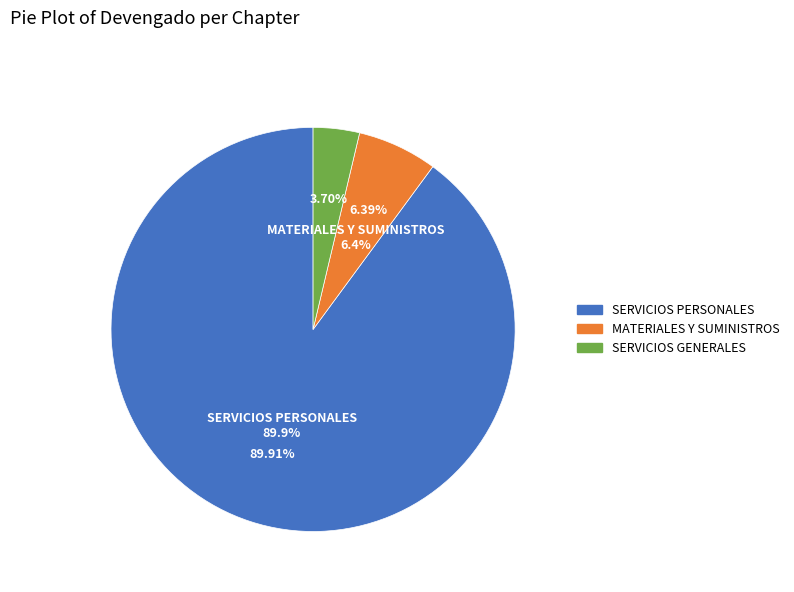

What is the total percentage of MATERIALES Y SUMINISTROS and SERVICIOS GENERALES?

10.1%